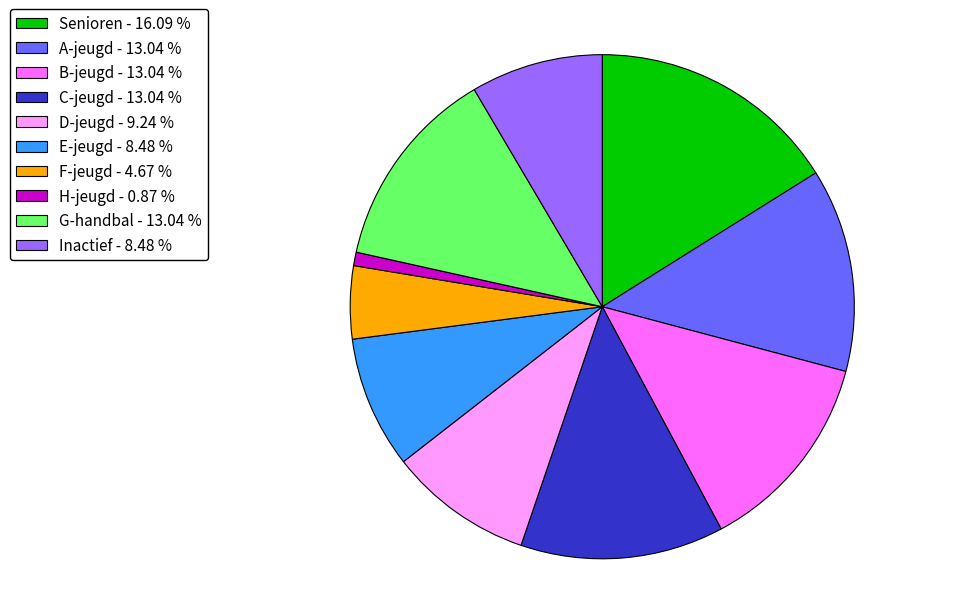

What is the ratio of the value at B-jeugd - 13.04 % to the value at D-jeugd - 9.24 %?

1.4